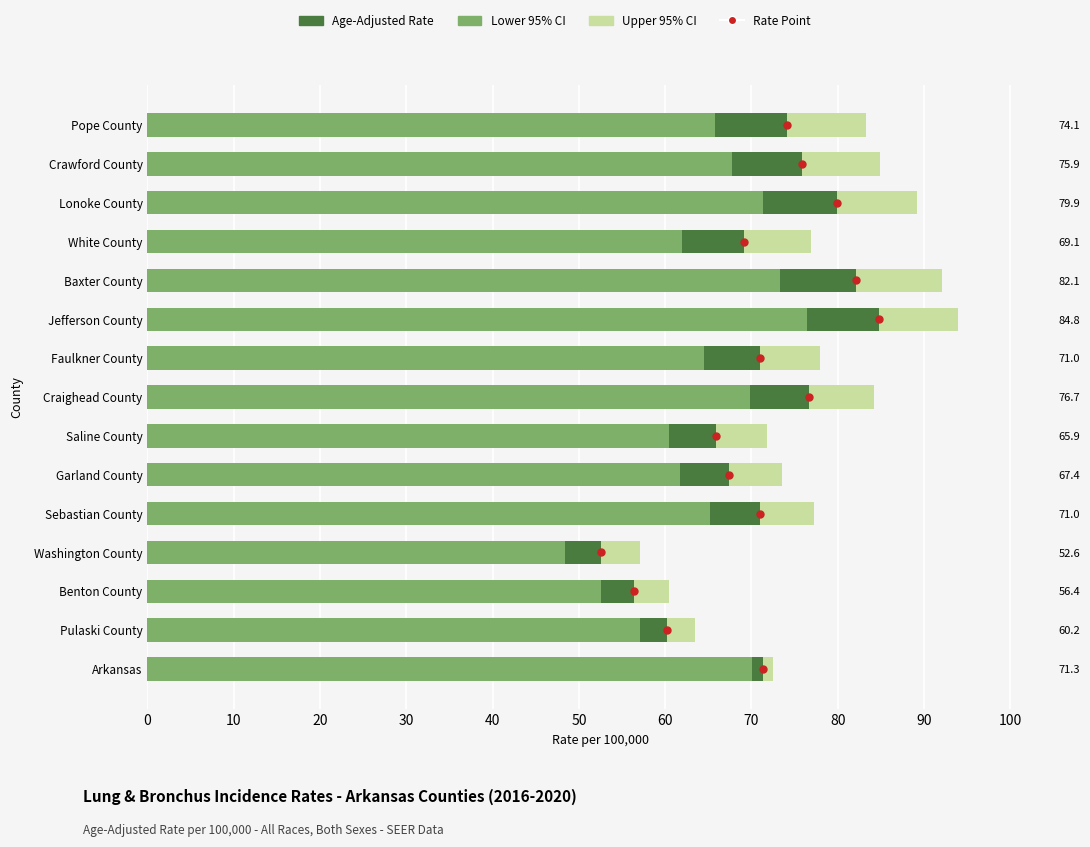

What is the total value across all series at 20?

171.5